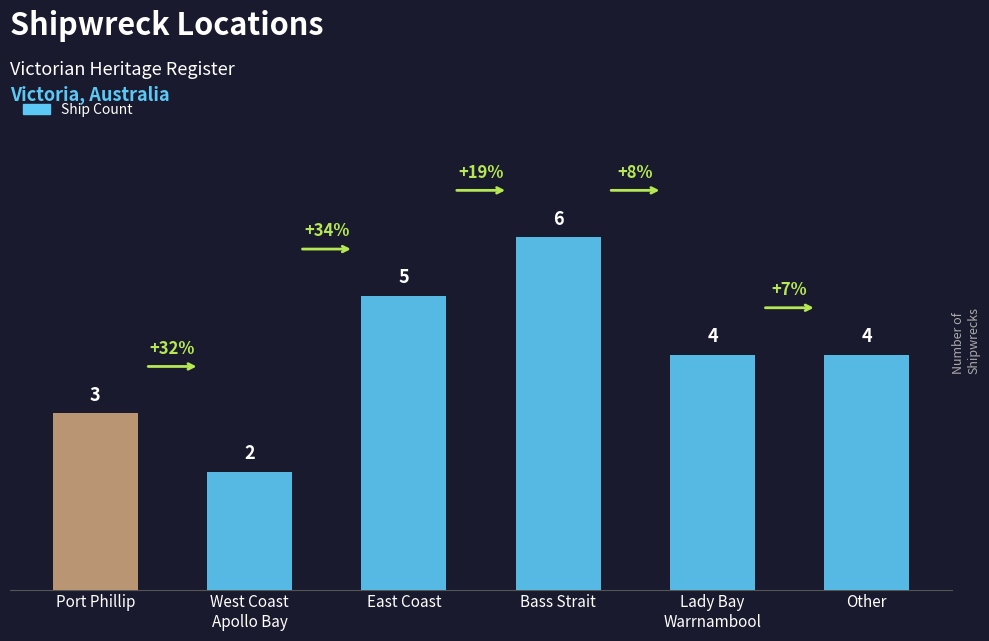

Does the chart contain stacked bars?

No